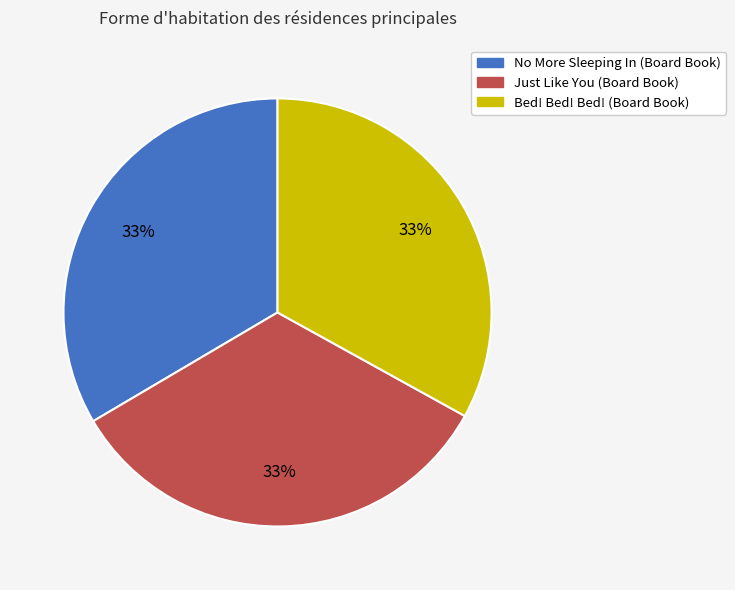

Is it true that Bed! Bed! Bed! (Board Book) is 33% of the pie?

True